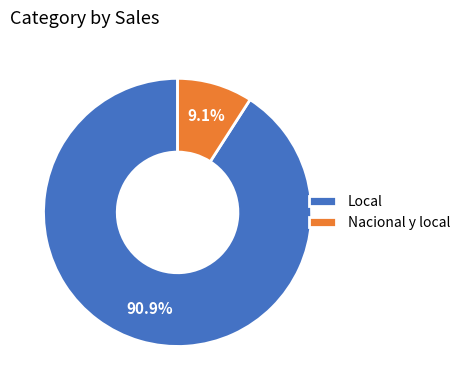

What is the largest slice in the pie chart?

Local